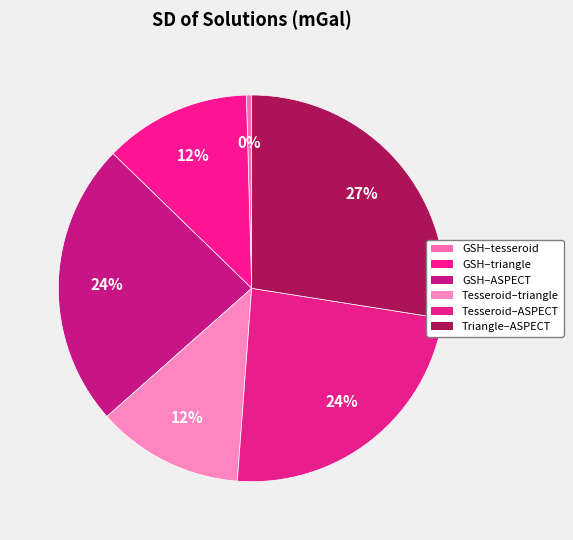

To the nearest percent, what is the average slice percentage?

17%